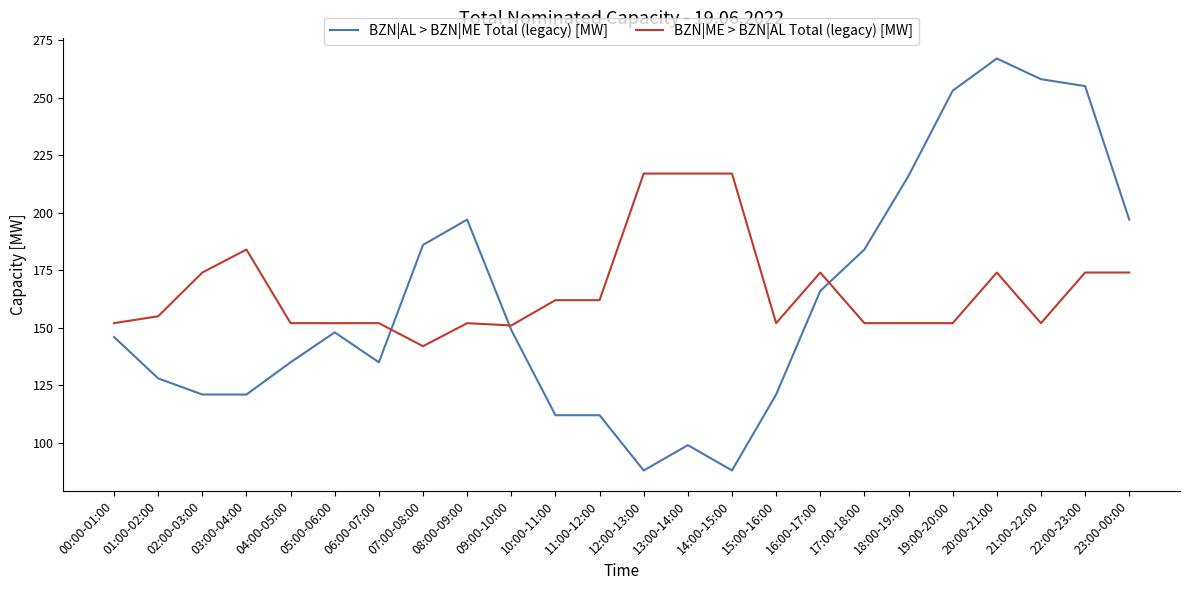

Which series changed the most between 12:00-13:00 and 20:00-21:00?

BZN|AL > BZN|ME Total (legacy) [MW]